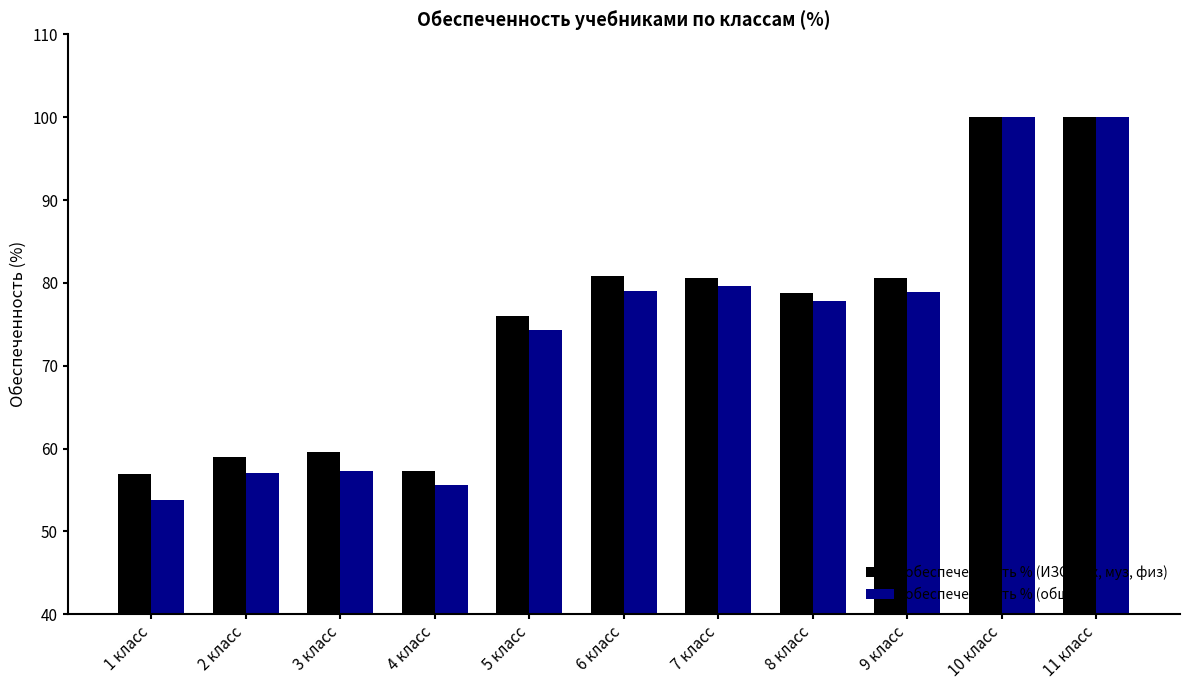

Is the value of обеспеченность % (общая) at 11 класс greater than the value of обеспеченность % (ИЗО, тех, муз, физ) at 3 класс?

Yes